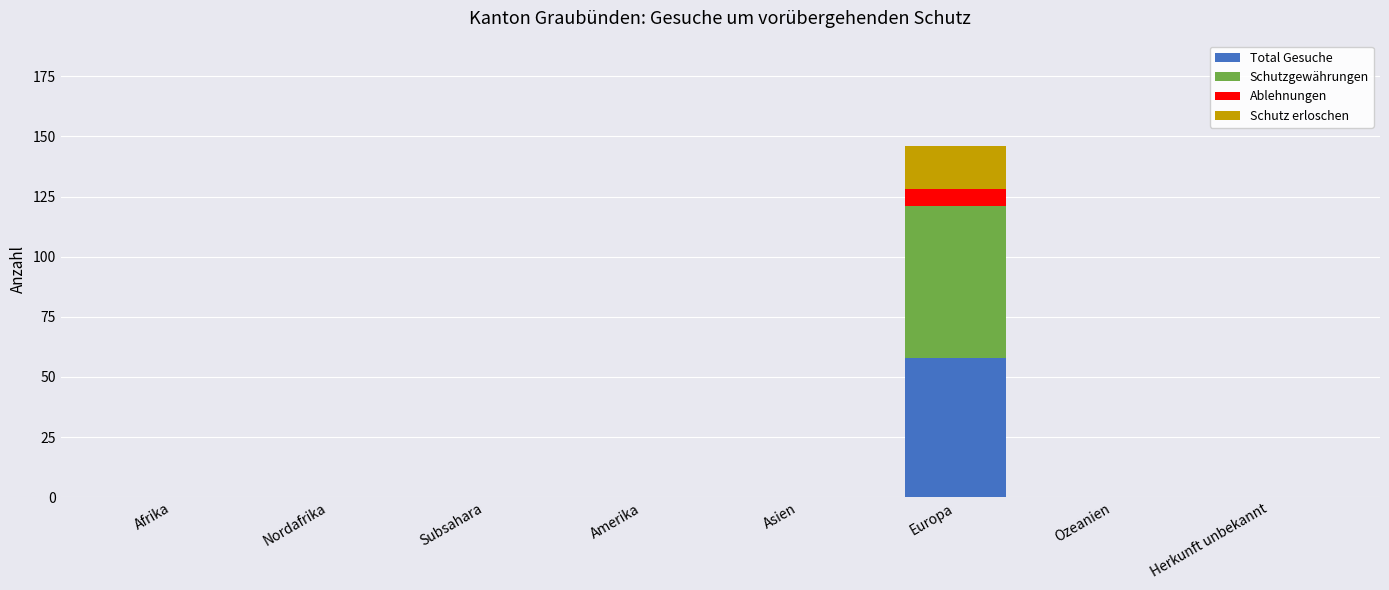

True or false: Total Gesuche has a value of 101 at Europa.

False